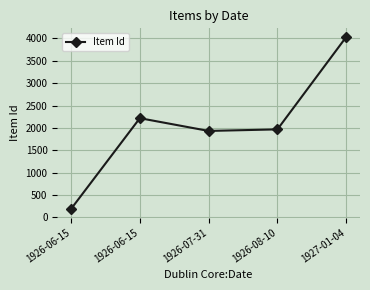

What is the minimum value shown in the chart?

189